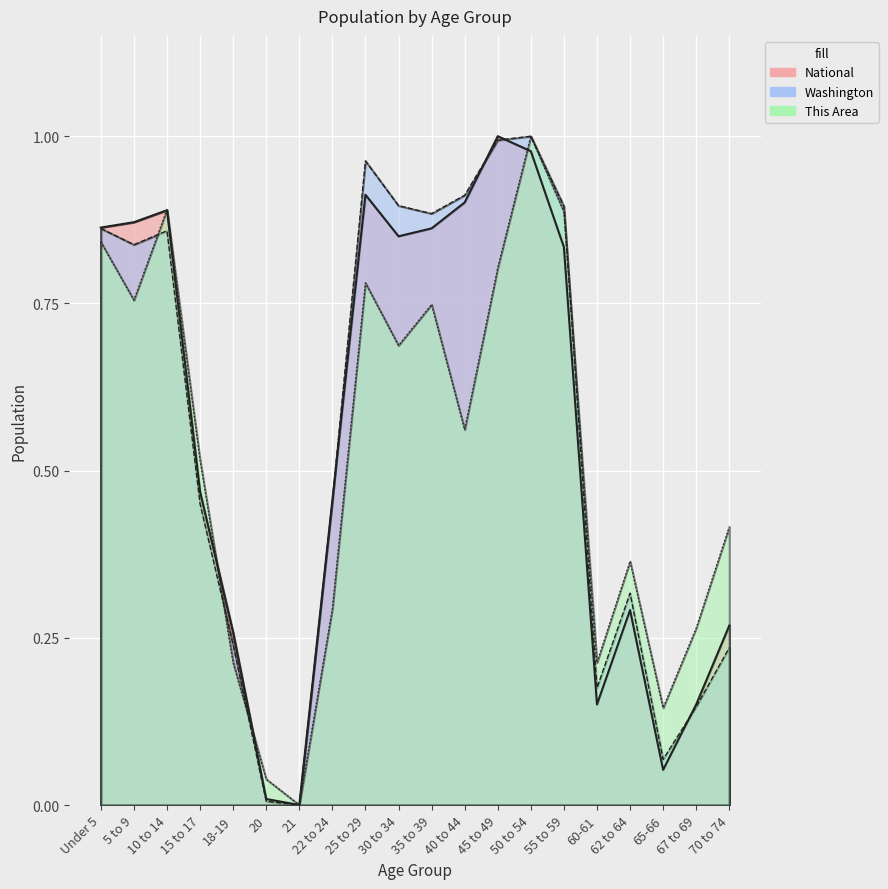

How many lines are shown in the chart?

3